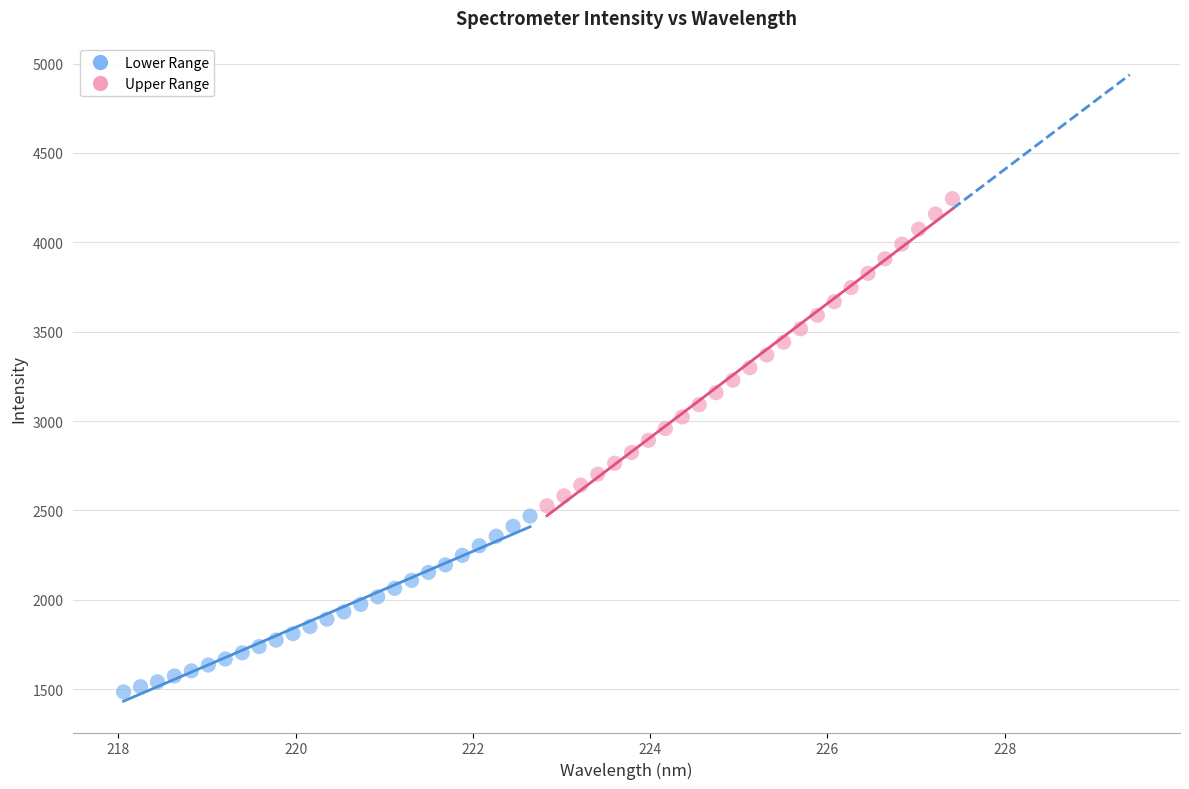

Which series contains the highest Y value?

Upper Range